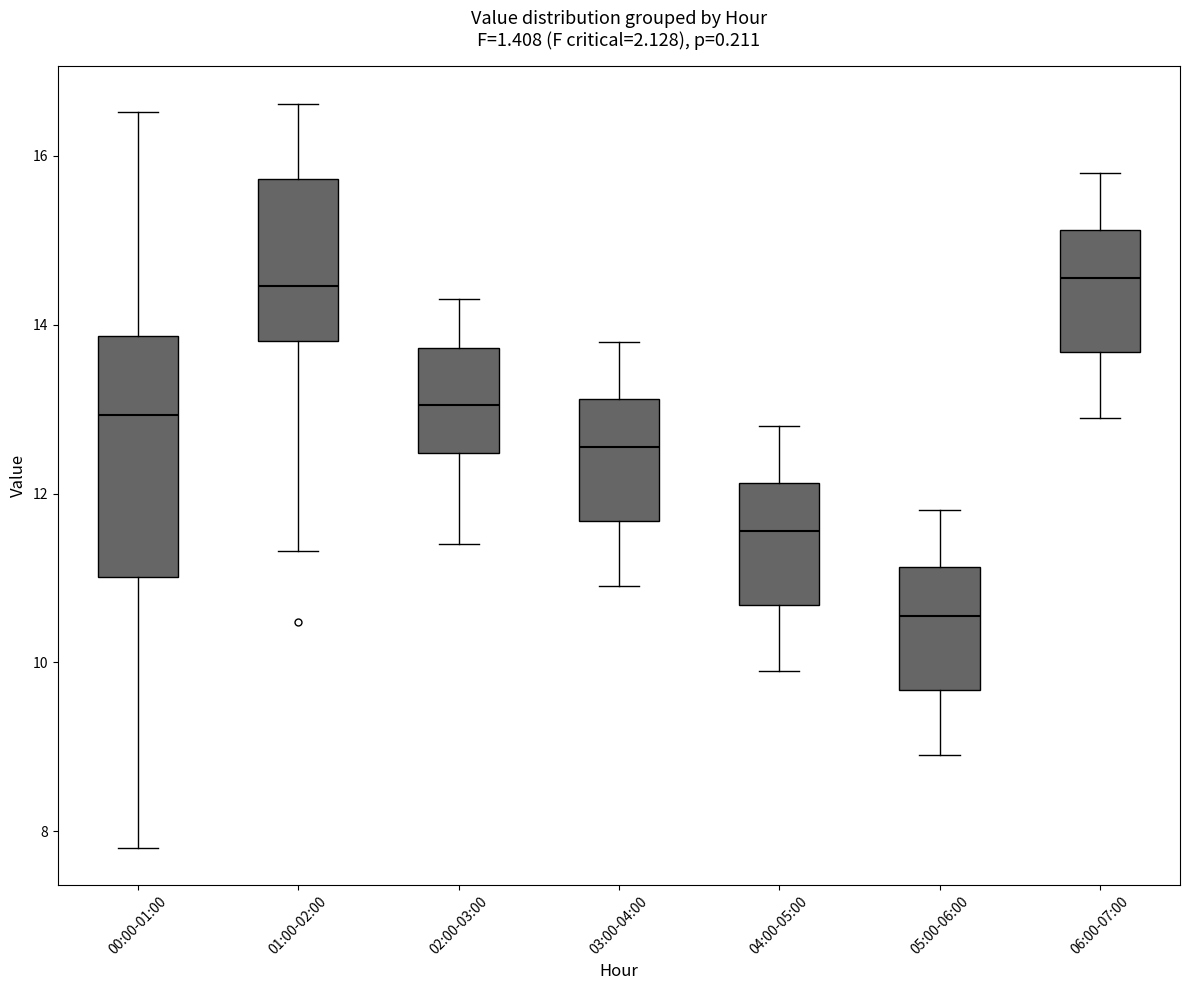

Where is the lower edge of the box for 02:00-03:00 on the y-axis? The values are not printed on the chart, so give them approximately, as read against the axis.

12.4